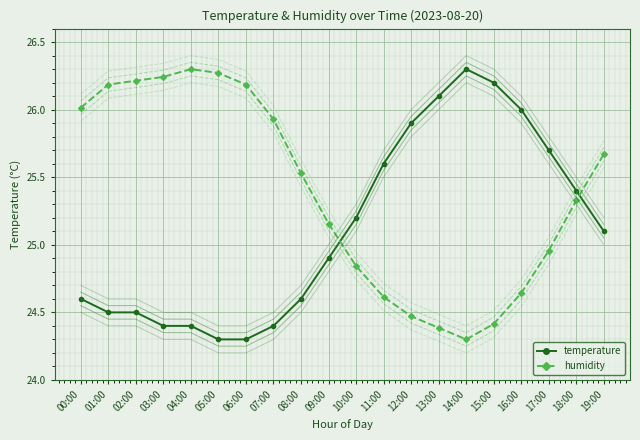

In humidity, how many points are lower than both neighbors (excluding endpoints)?

1